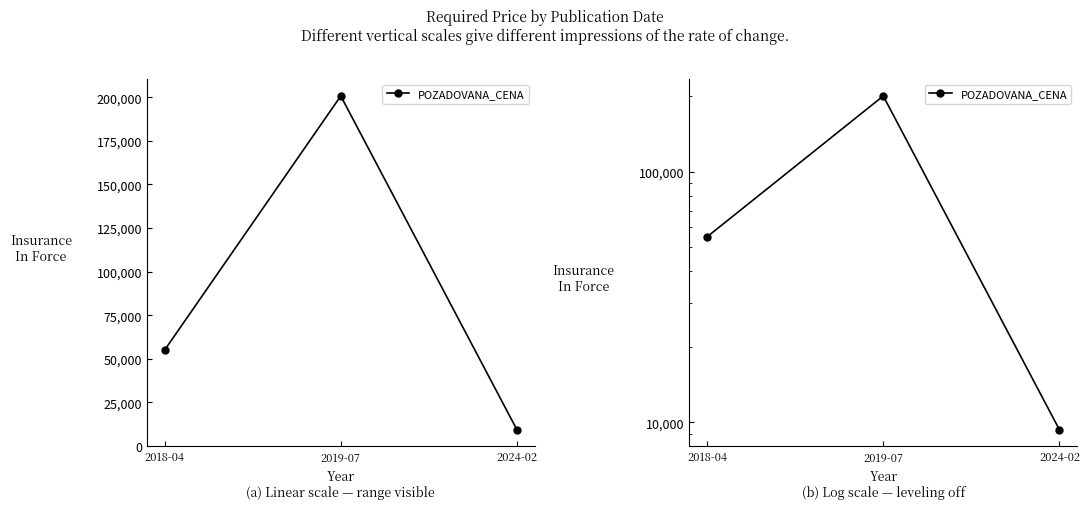

Rank the categories by value from lowest to highest.

2024-02, 2018-04, 2019-07